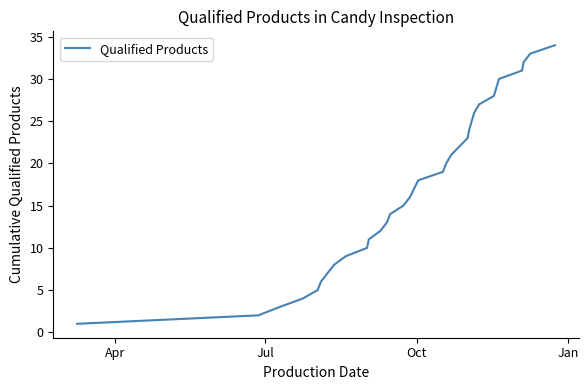

What is the greatest value displayed?

34